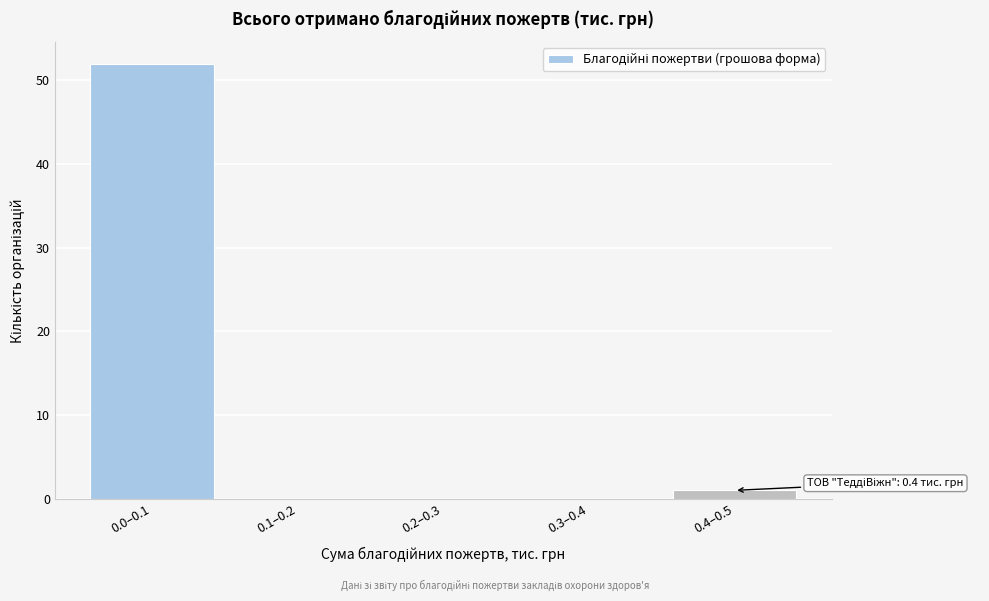

Reading left to right, what are all the values shown in this chart?

0.0–0.1=52	0.1–0.2=0	0.2–0.3=0	0.3–0.4=0	0.4–0.5=1